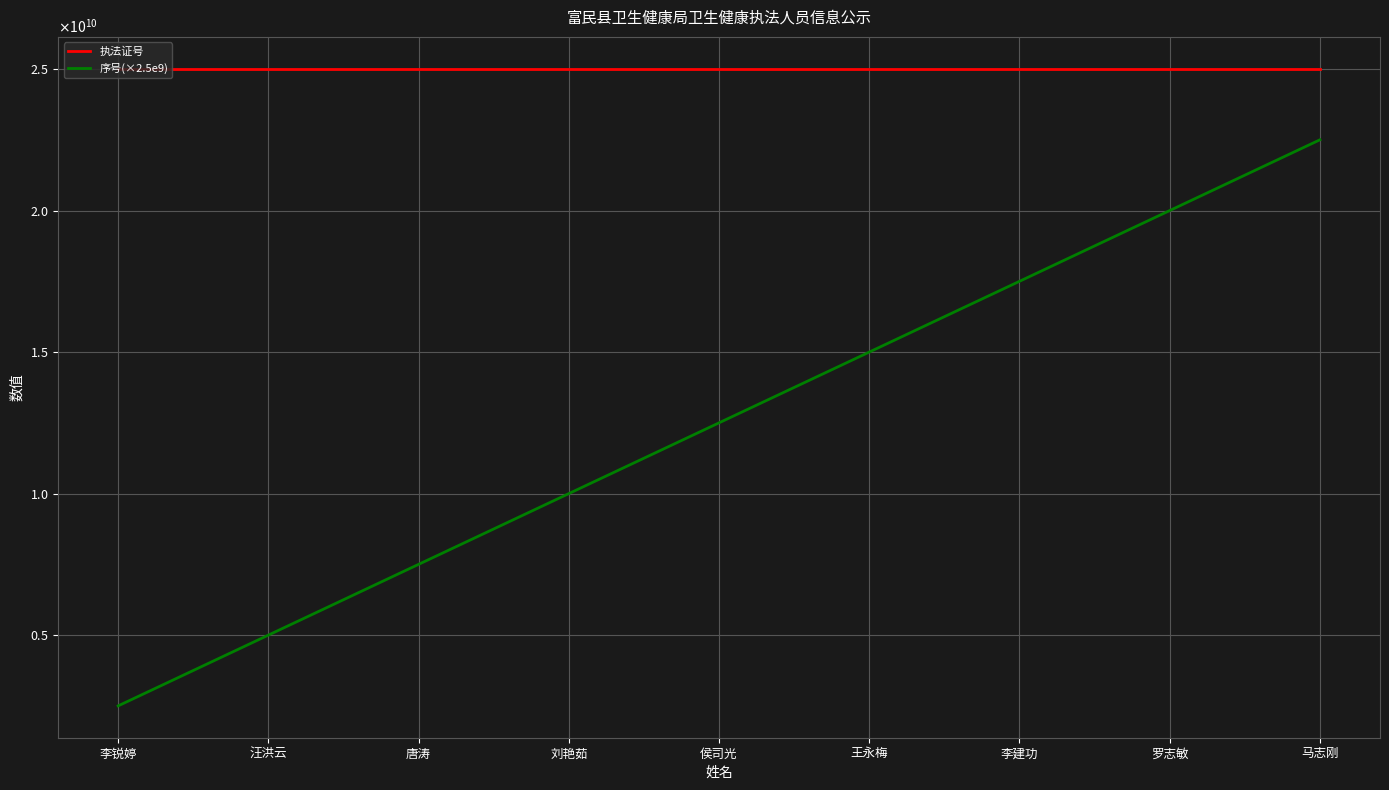

The 序号(×2.5e9) series shows 22346591051 at 王永梅. True or false?

False